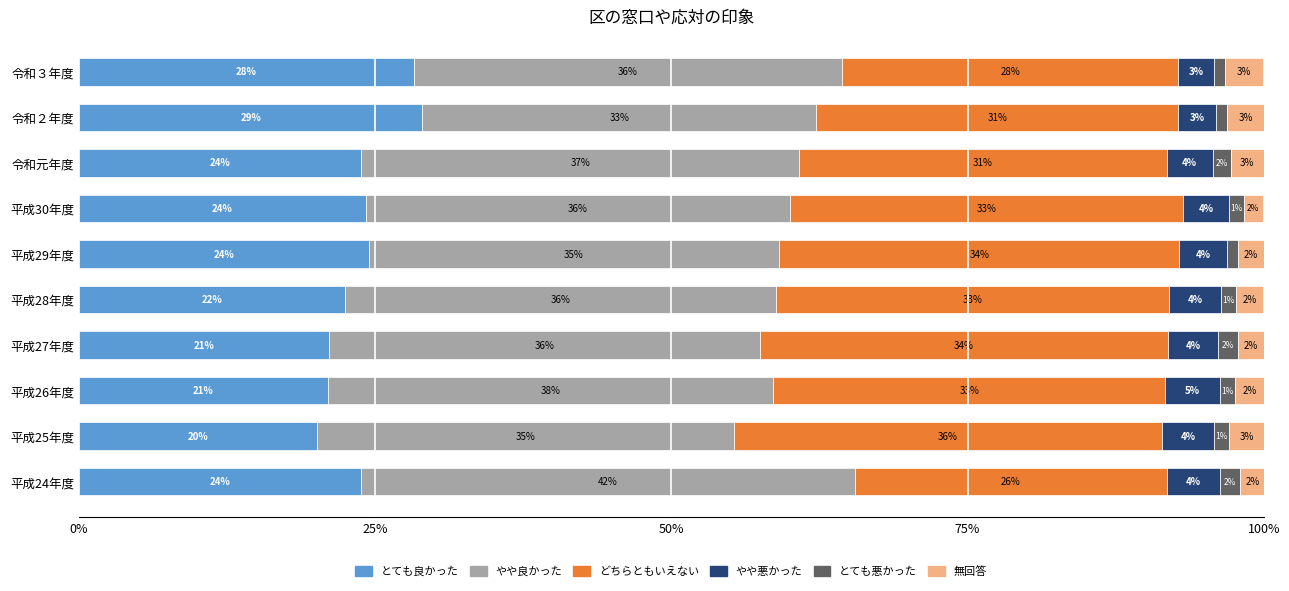

What is the total value across all series at 平成29年度?

100.0